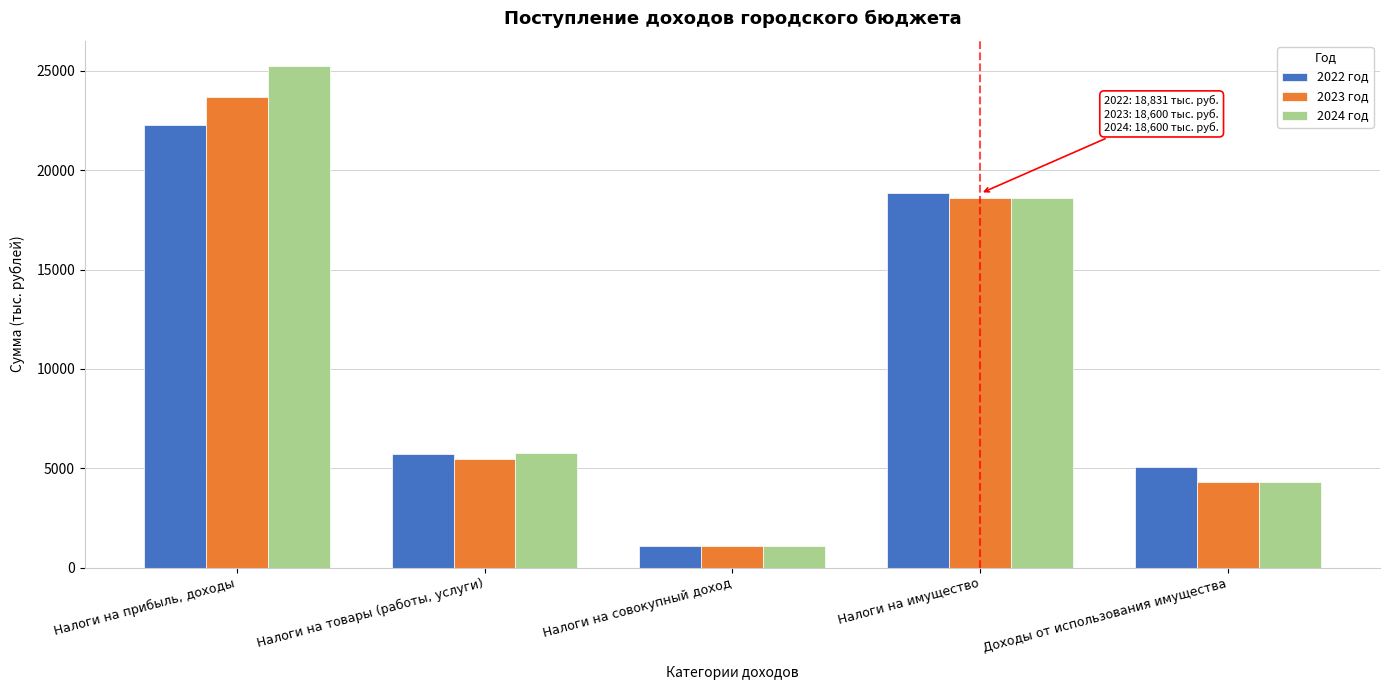

Reading left to right, extract all data points from this chart.

2022 год: Налоги на прибыль, доходы=22264	Налоги на товары (работы, услуги)=5697	Налоги на совокупный доход=1080	Налоги на имущество=18831	Доходы от использования имущества=5053
2023 год: Налоги на прибыль, доходы=23711	Налоги на товары (работы, услуги)=5481	Налоги на совокупный доход=1080	Налоги на имущество=18600	Доходы от использования имущества=4321
2024 год: Налоги на прибыль, доходы=25252	Налоги на товары (работы, услуги)=5777	Налоги на совокупный доход=1080	Налоги на имущество=18600	Доходы от использования имущества=4321